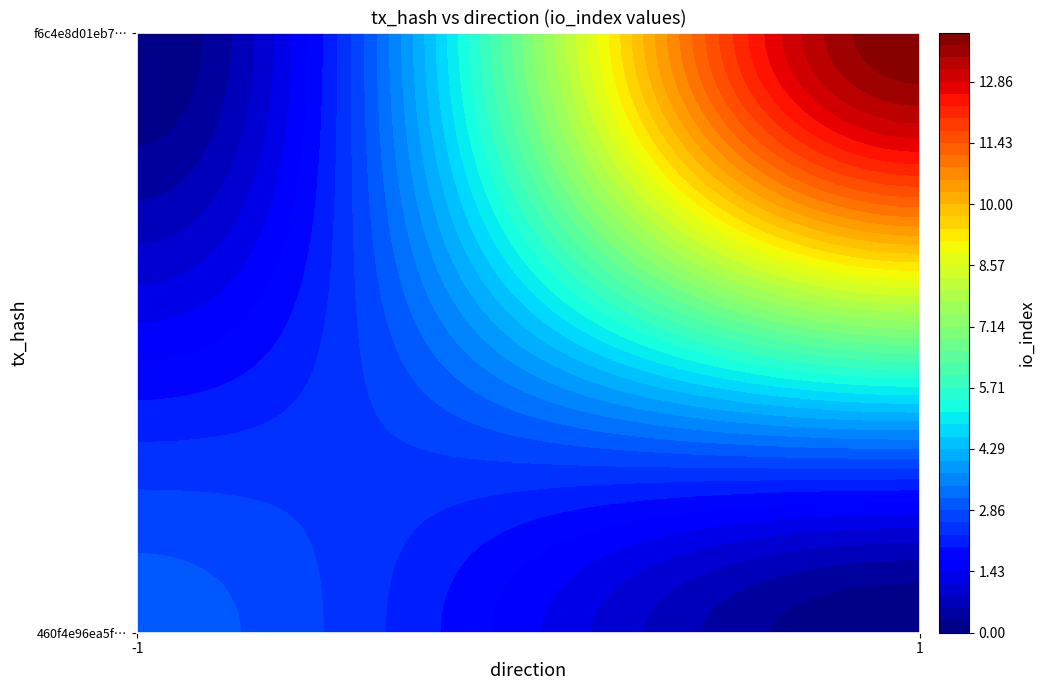

What is the sum of all f6c4e8d01eb79383912ba26d9aa5c24ab77dc3b values?

15